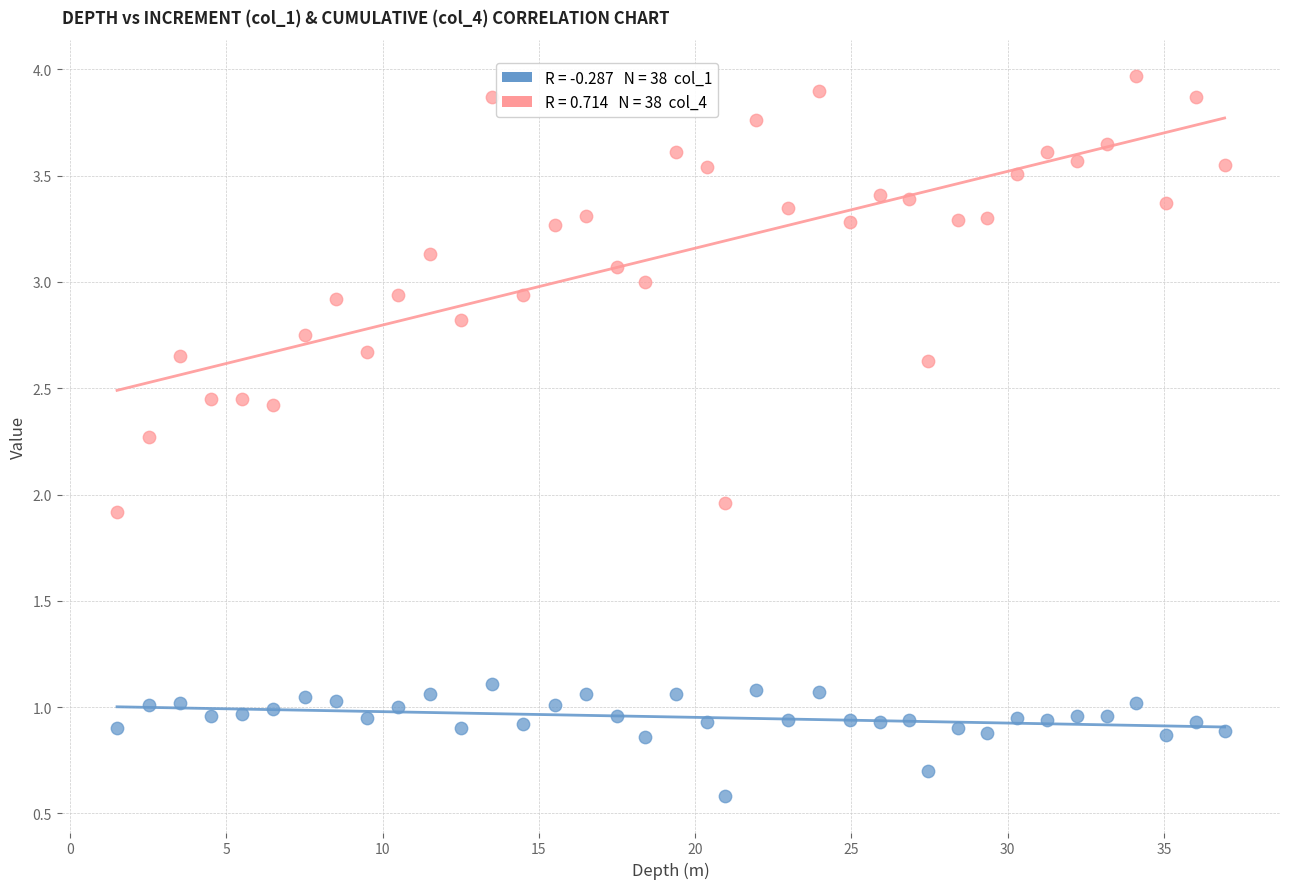

Across all data points, what is the range of X values (max minus min)?

35.4